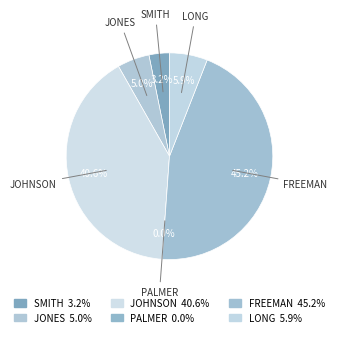

How many segments does this pie chart have?

6